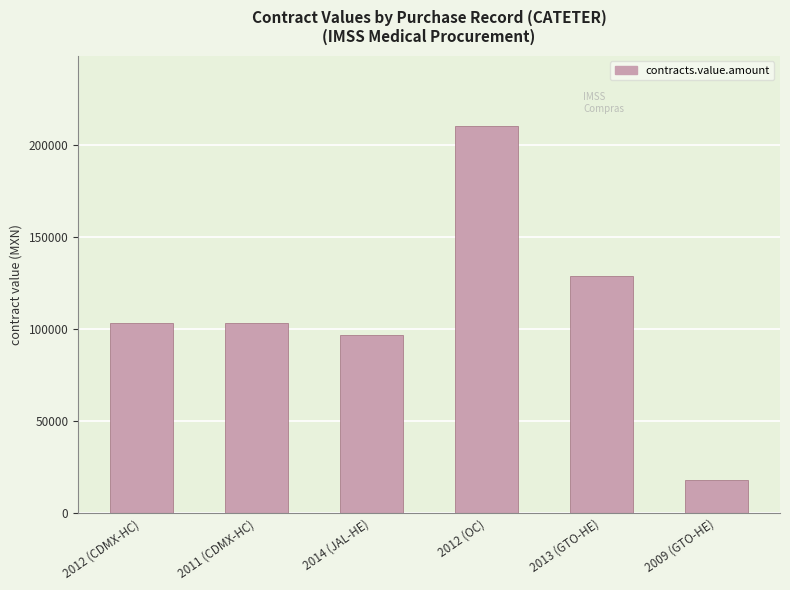

How many bars are there in total?

6